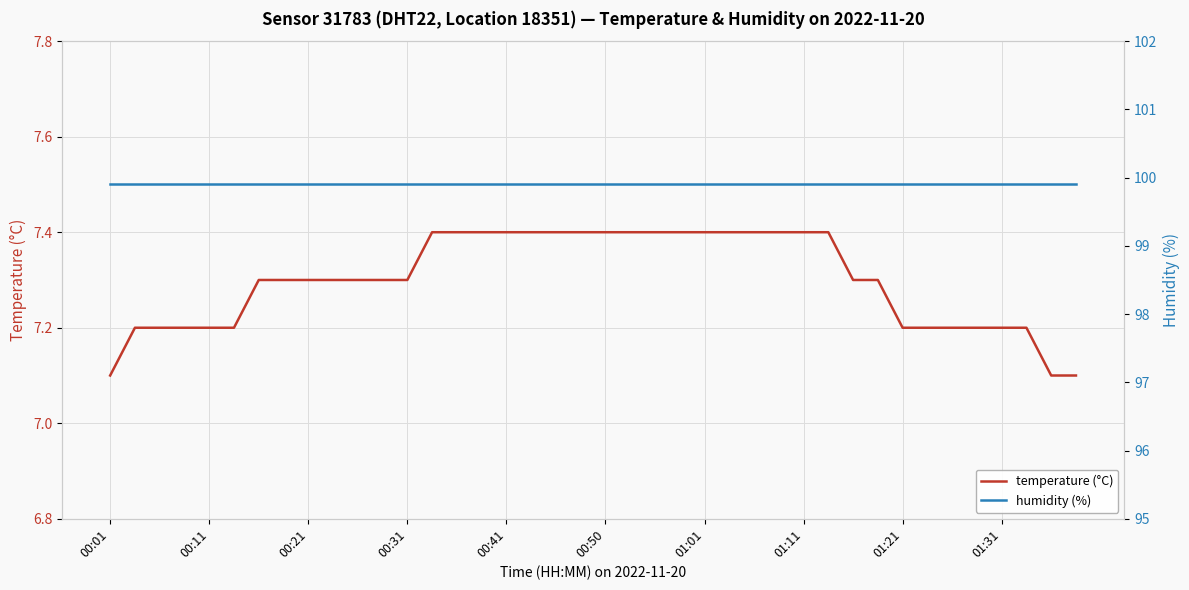

What is the minimum value for temperature (°C)?

7.1